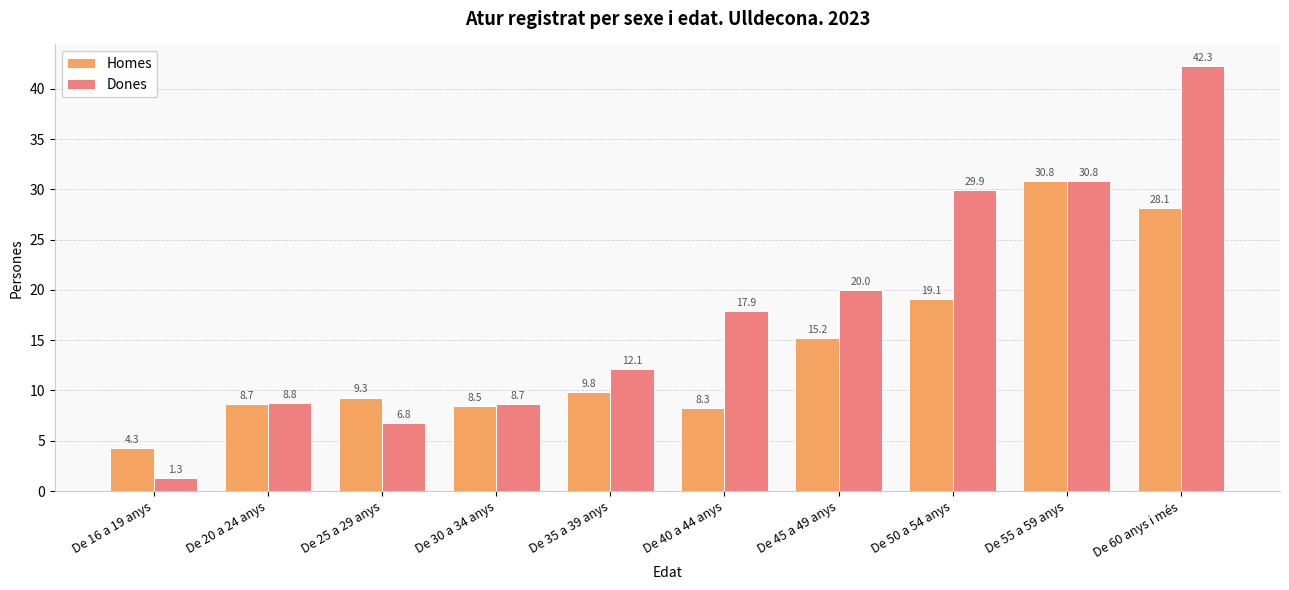

What is the sum of all Homes values?

142.1